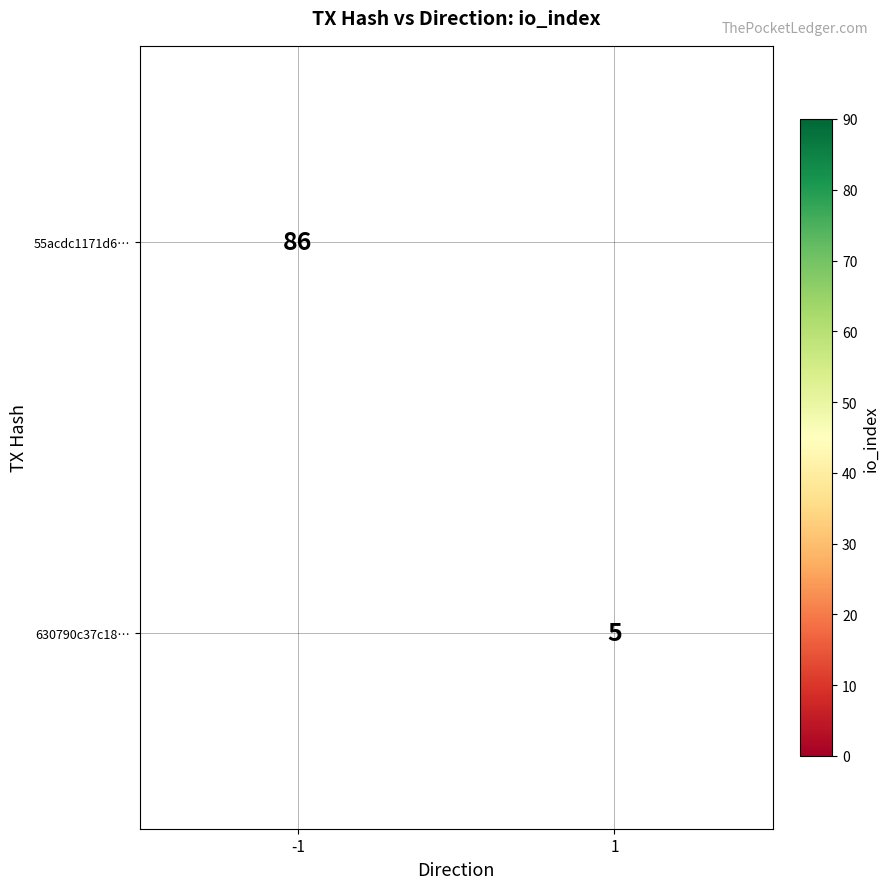

The 630790c37c18… series shows 5 at 1. True or false?

True